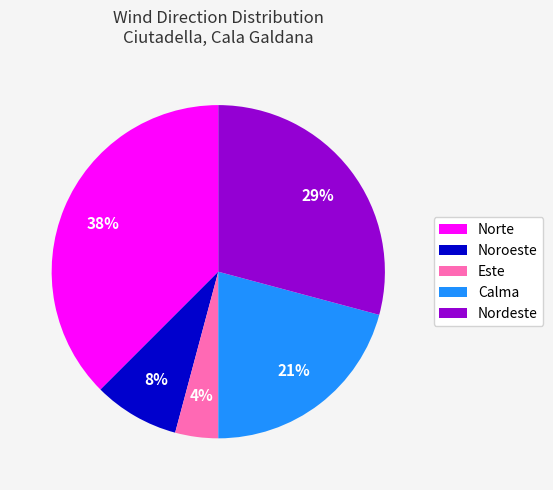

Do Noroeste and Nordeste together represent more than half of the pie?

No